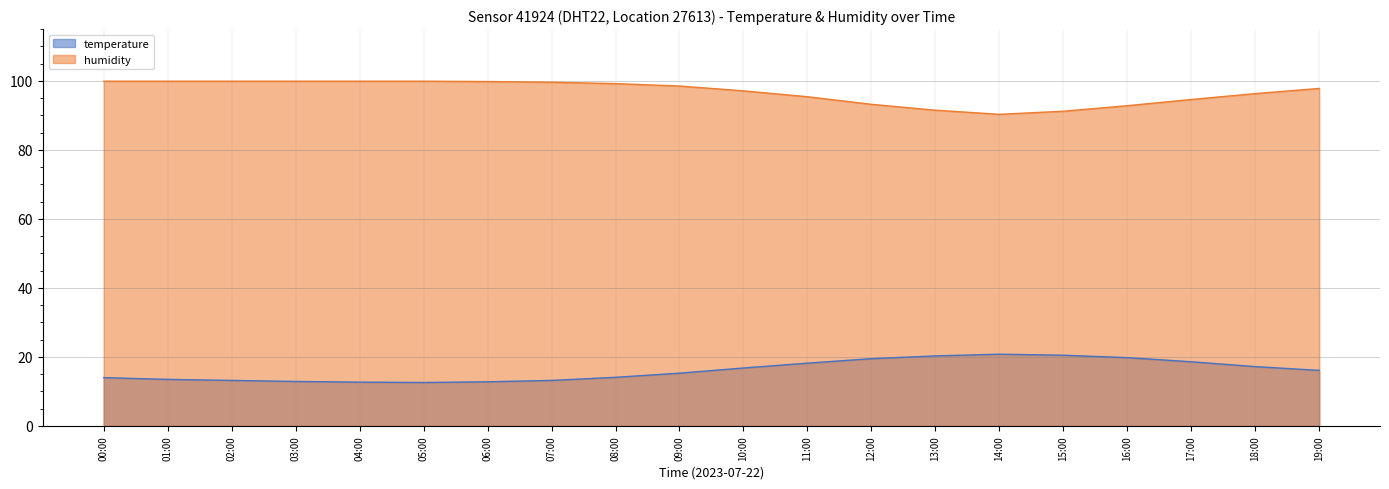

At which category is the sum across all series the highest?

00:00